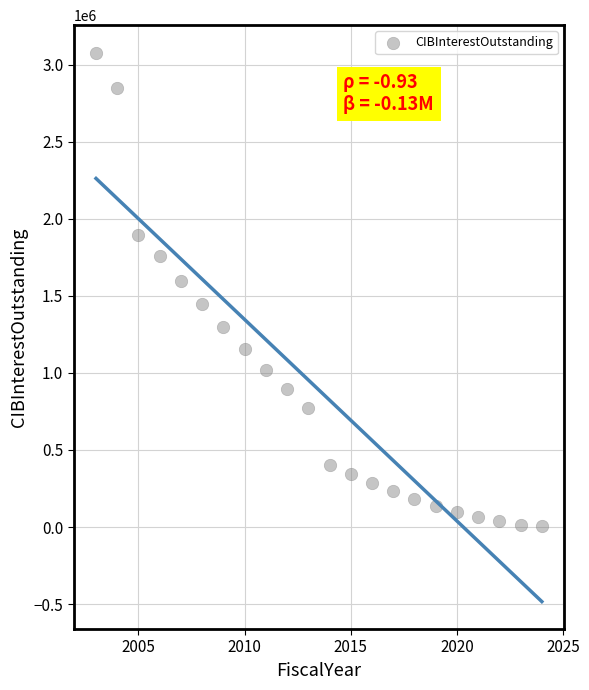

What is the range of Y values (max minus min)?

3074156.3